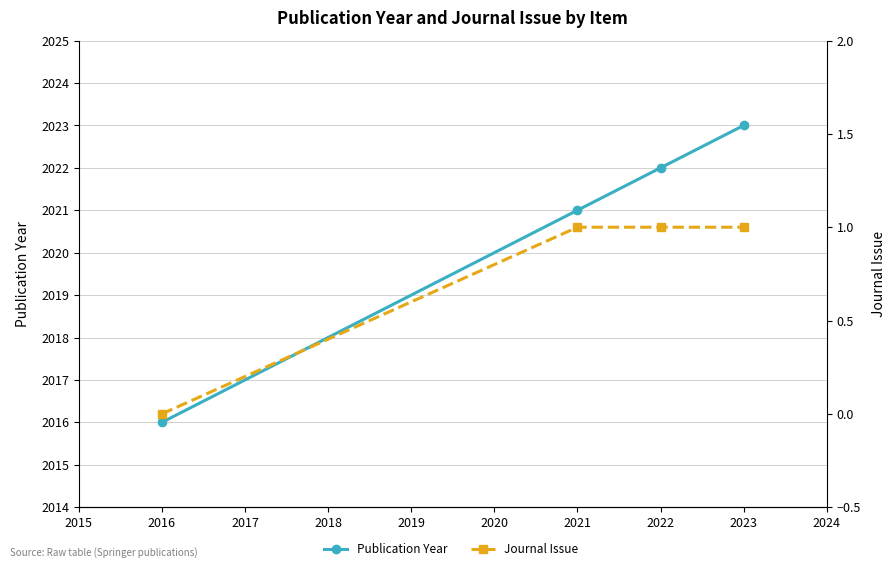

What are all the series names shown in the legend?

Publication Year, Journal Issue